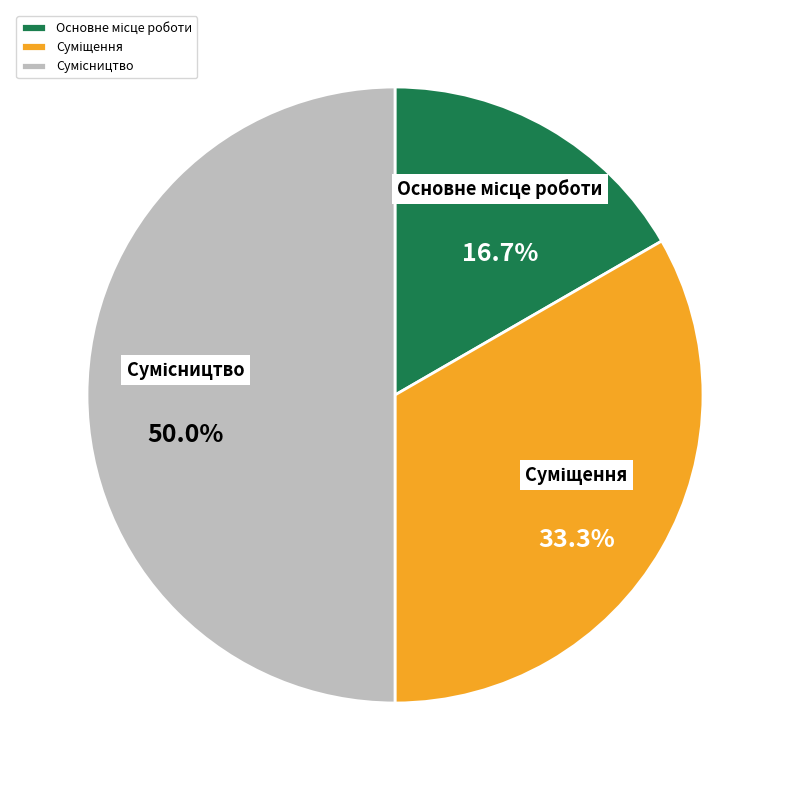

Is it true that Сумісництво is 50% of the pie?

True